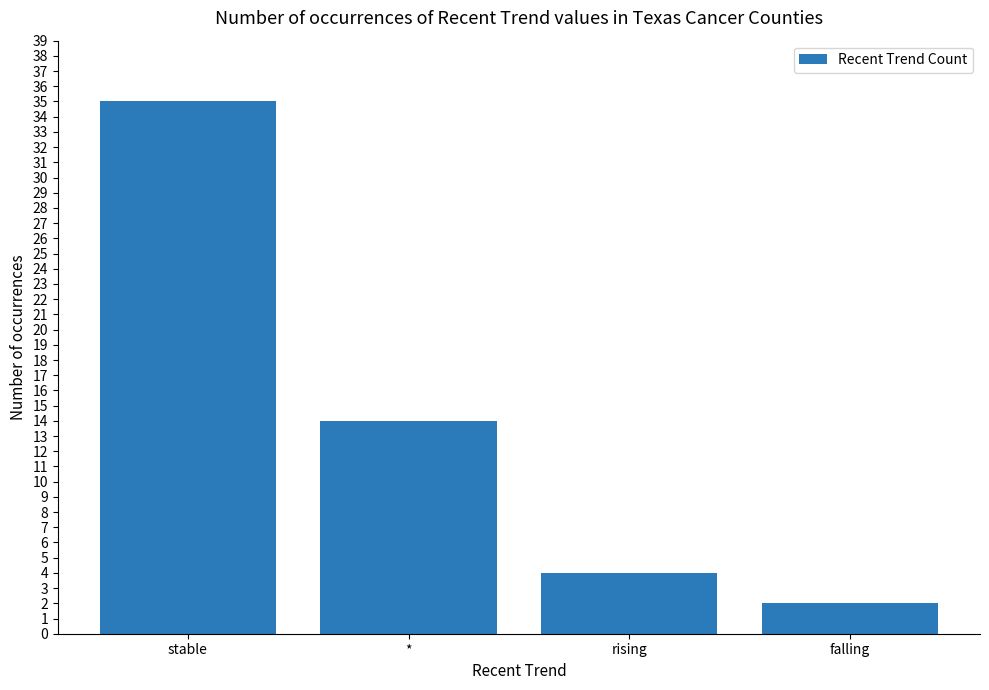

What is the change in value from stable to falling?

-33